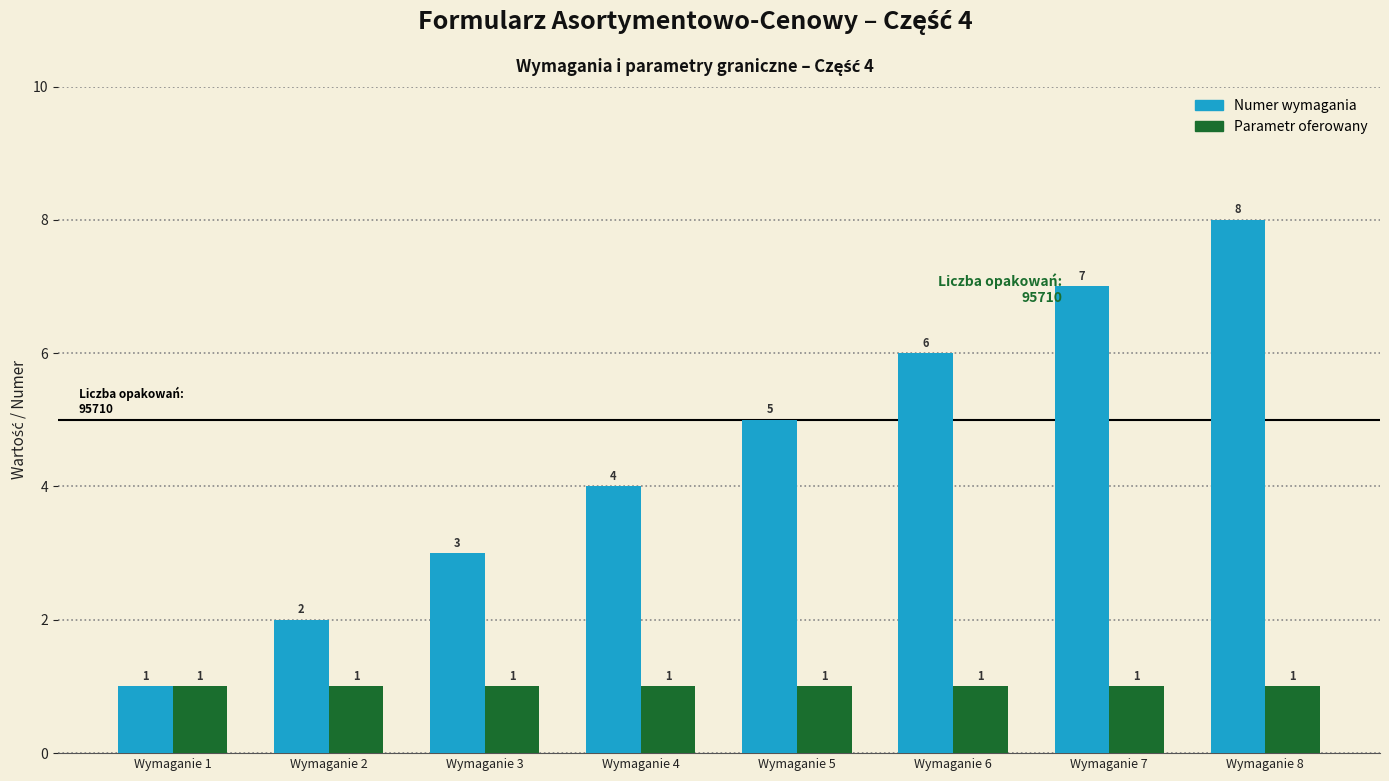

How many bars are there in each group?

2